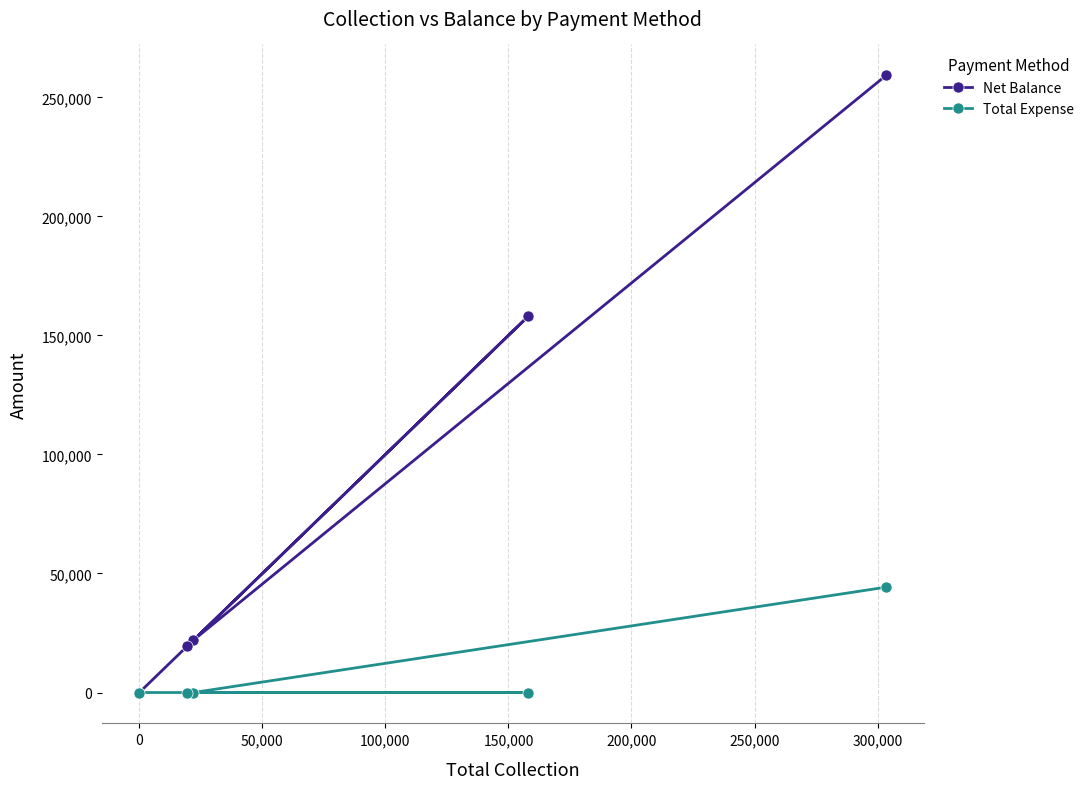

Reading right to left, what are all the values shown in this chart?

Net Balance: 259240	158000	22000	19380	0
Total Expense: 44260	0	0	0	0